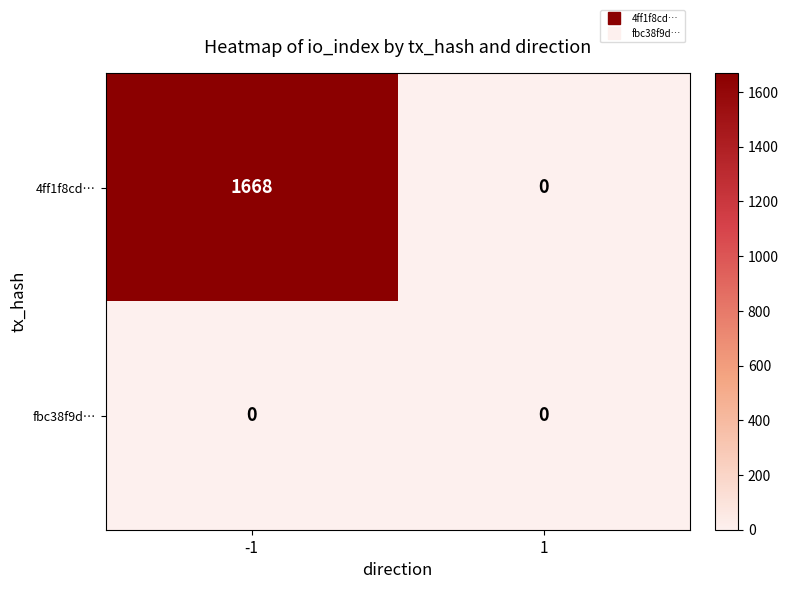

The 4ff1f8cd… series shows -715 at 1. True or false?

False